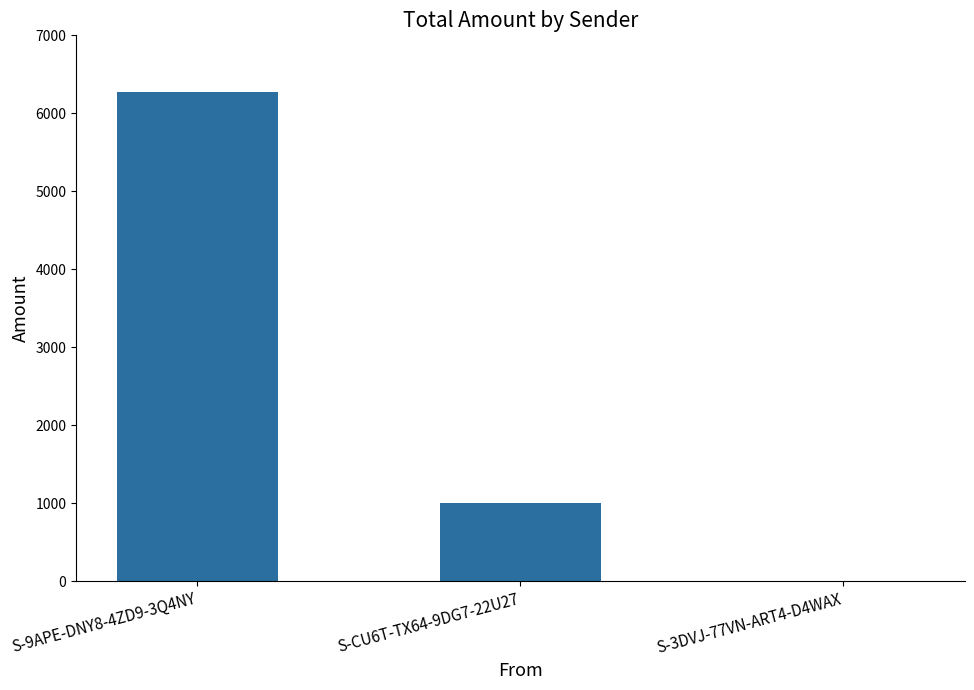

What is the sum of the values at S-3DVJ-77VN-ART4-D4WAX and S-9APE-DNY8-4ZD9-3Q4NY?

6275.9